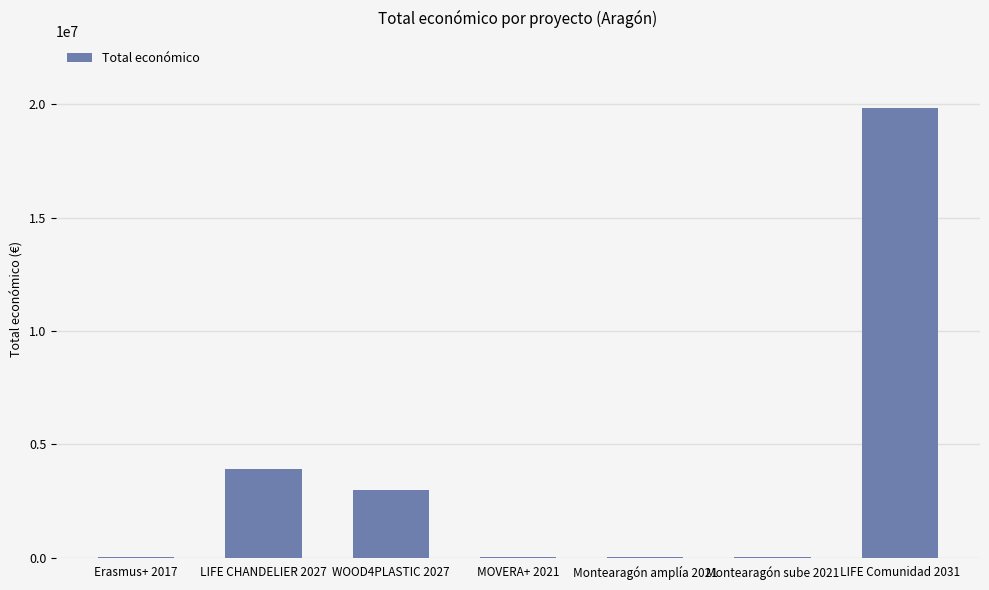

Which category has the highest value across all series?

LIFE Comunidad 2031